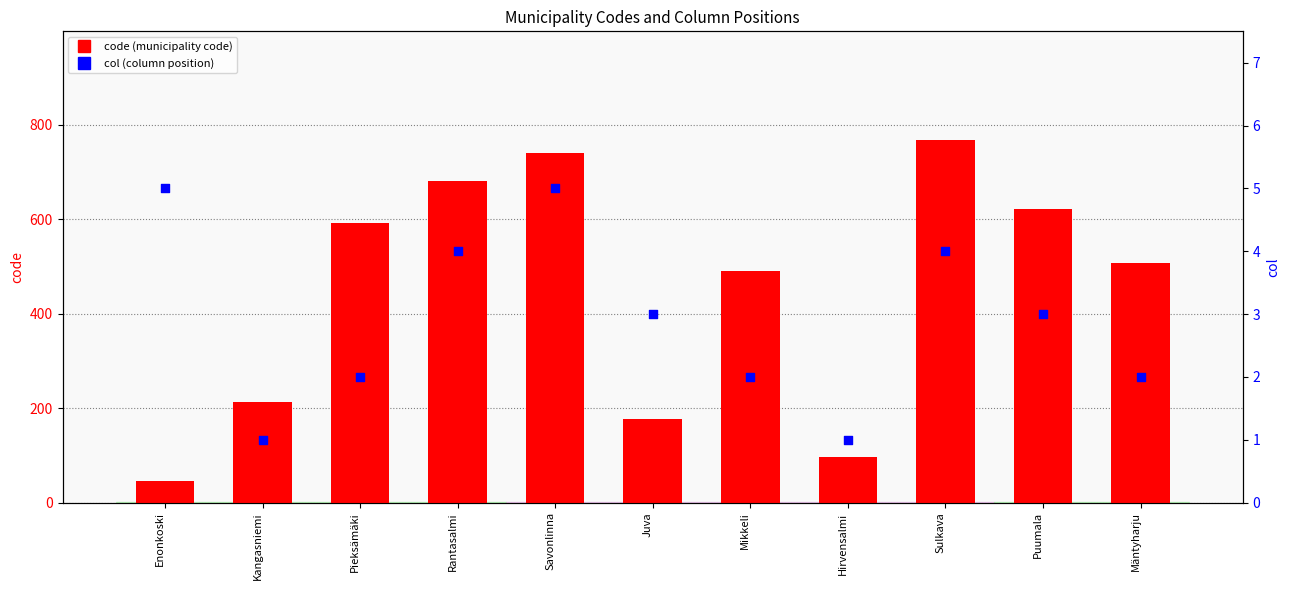

At which category is the sum across all series the highest?

Sulkava